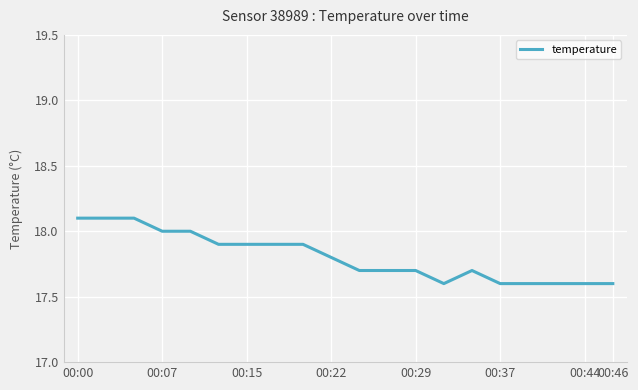

What is the difference between the maximum and minimum values?

0.5